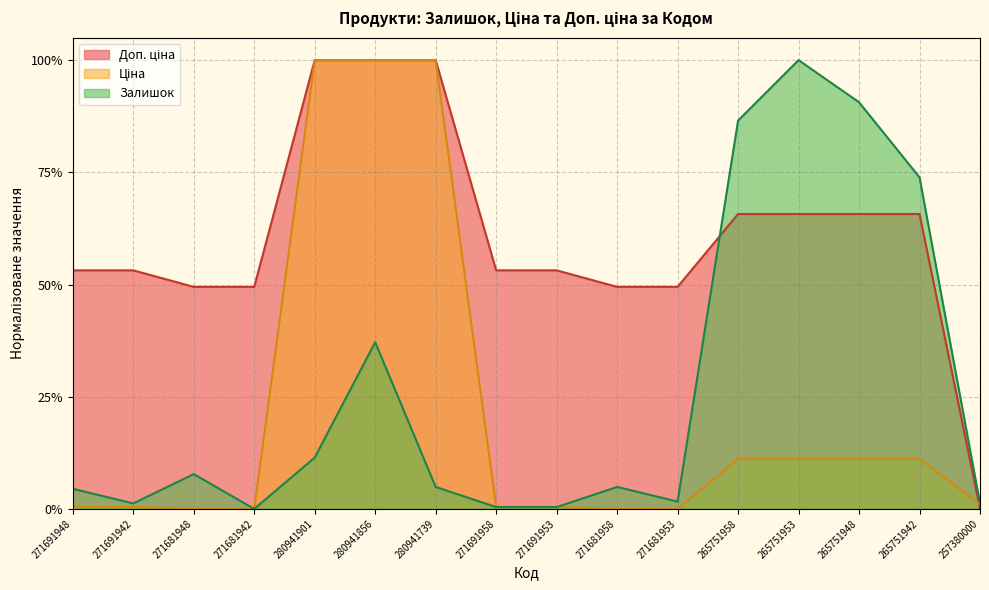

Which series ends up on top after the final intersection of Доп. ціна and Залишок?

Залишок